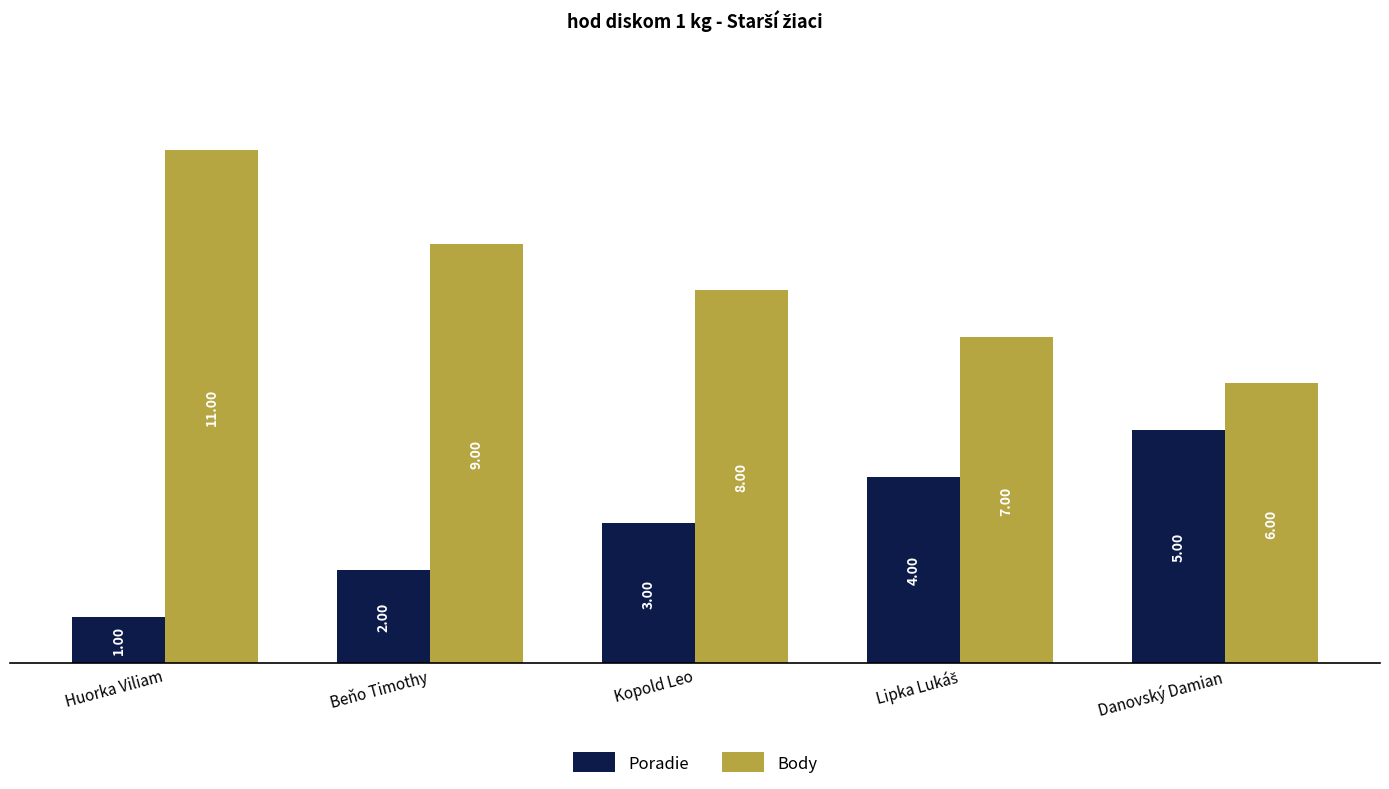

What is the label of the 3rd bar from the right?

Kopold Leo